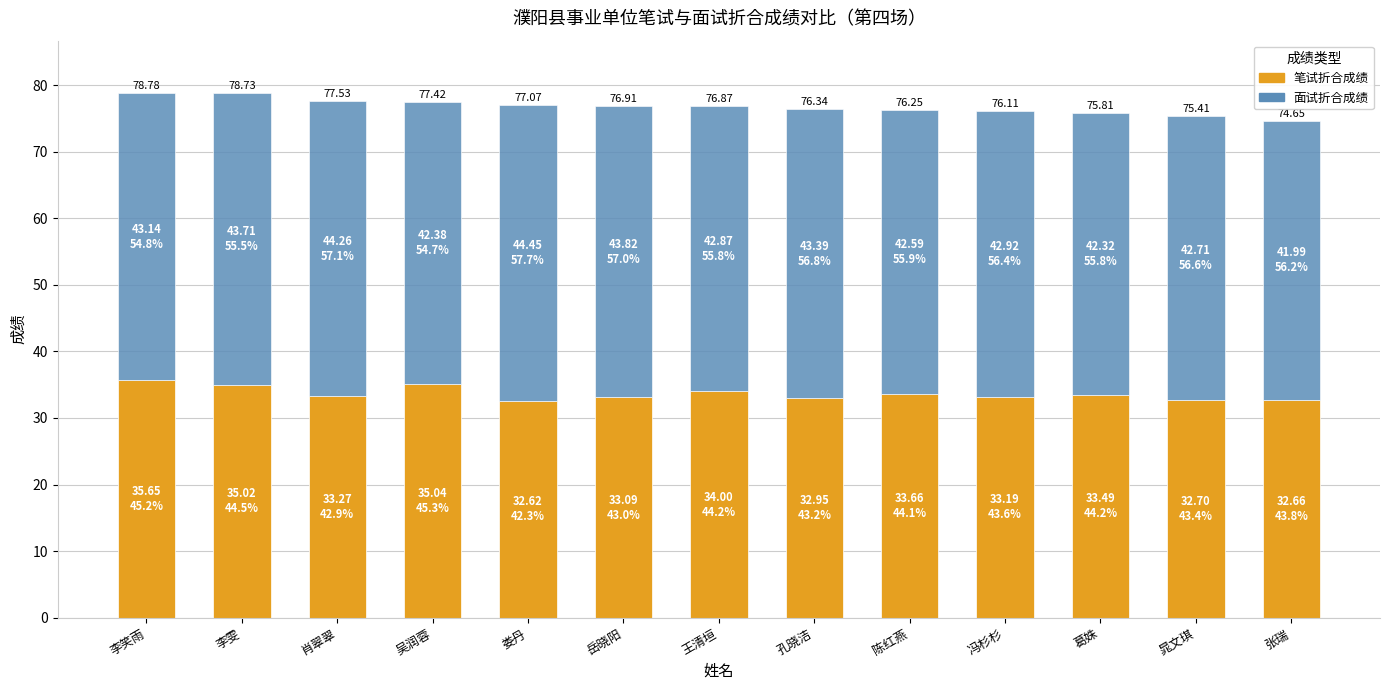

What are all the series names shown in the legend?

笔试折合成绩, 面试折合成绩